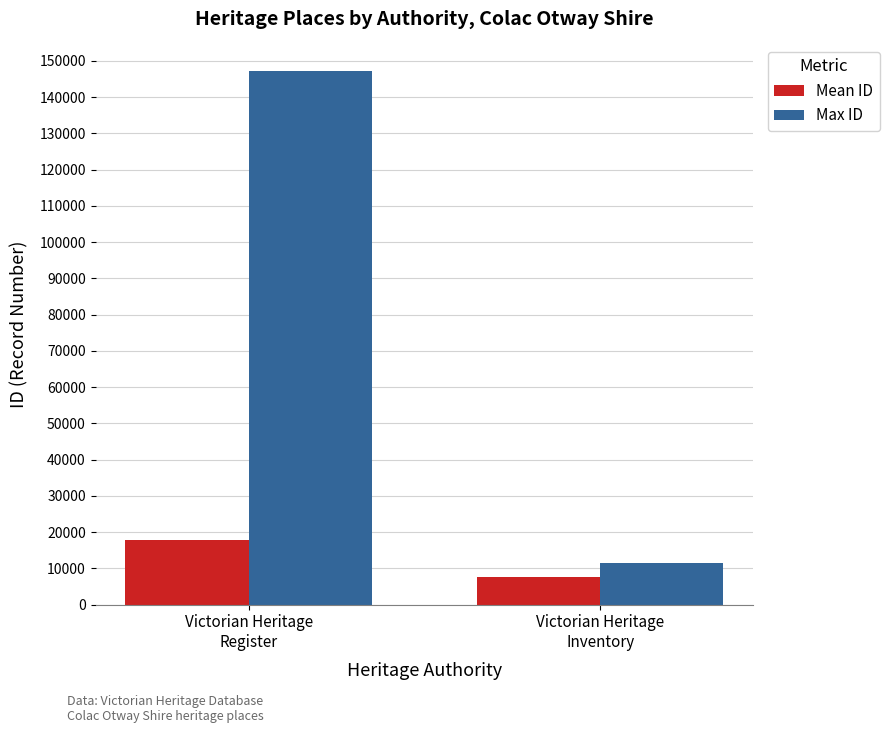

What is the label of the 1st bar from the right?

Victorian Heritage
Inventory